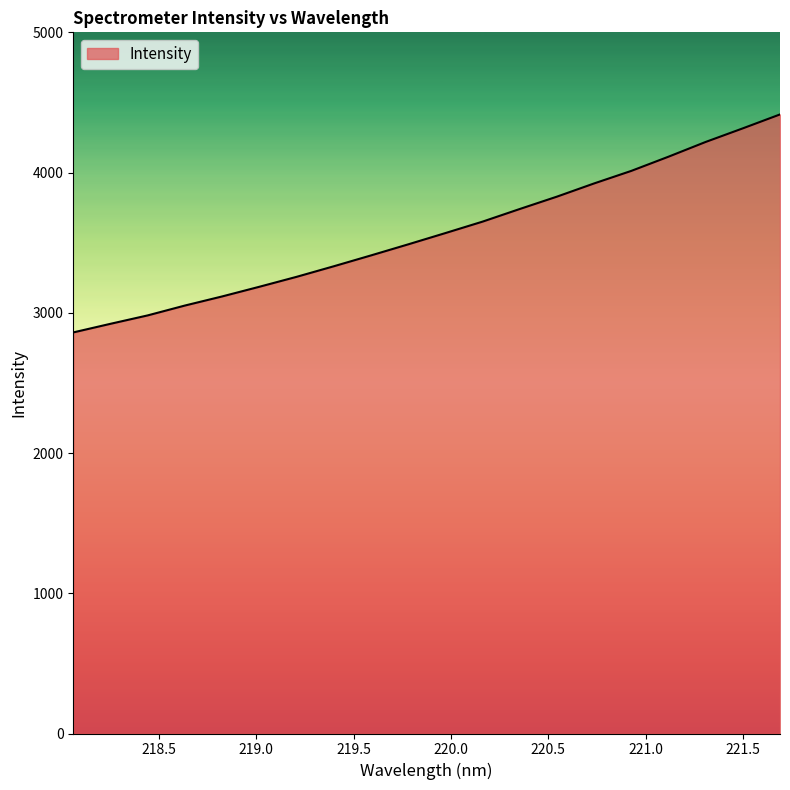

What is the maximum value shown in the chart?

4414.5